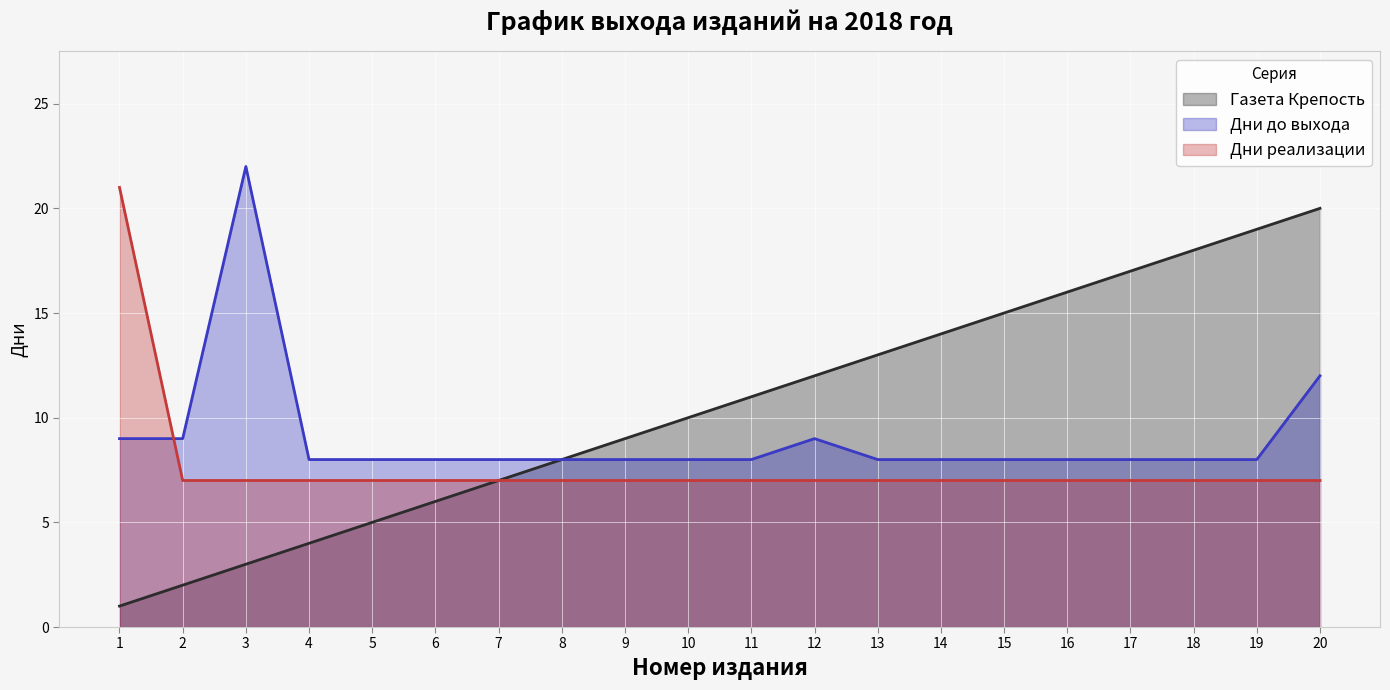

What is the average value of the Газета Крепость series?

10